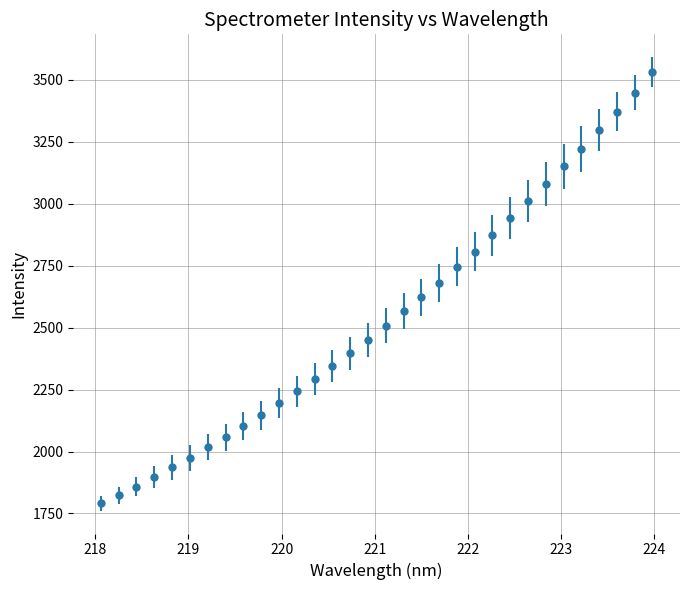

What is the average value?

2543.2